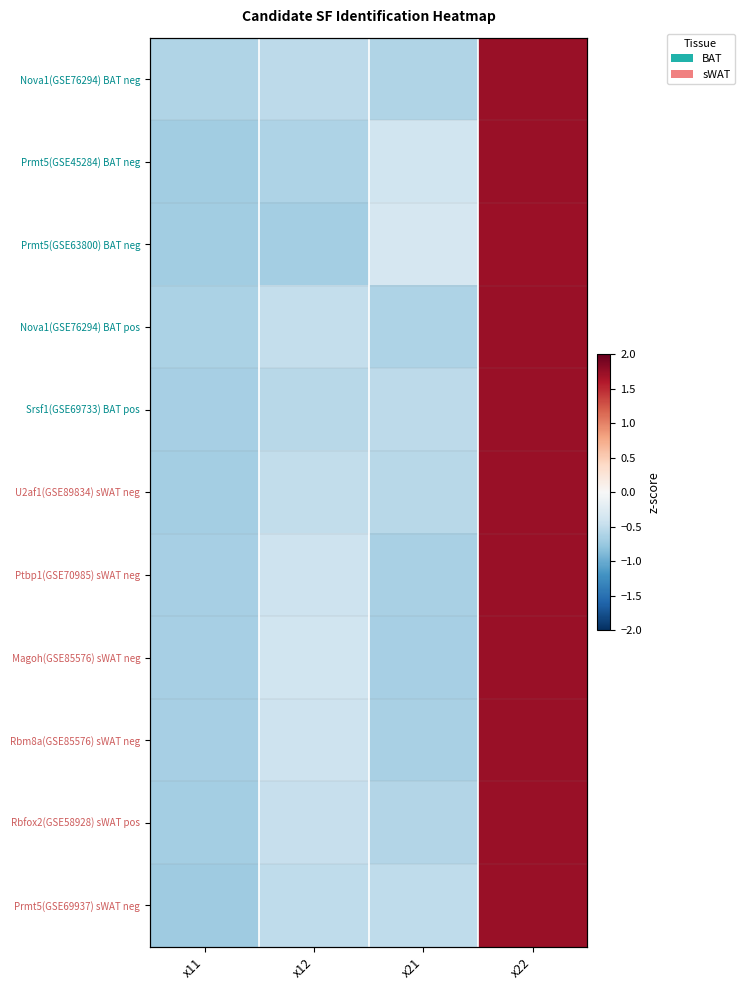

How many data points in Prmt5(GSE45284) BAT neg are above 0?

1